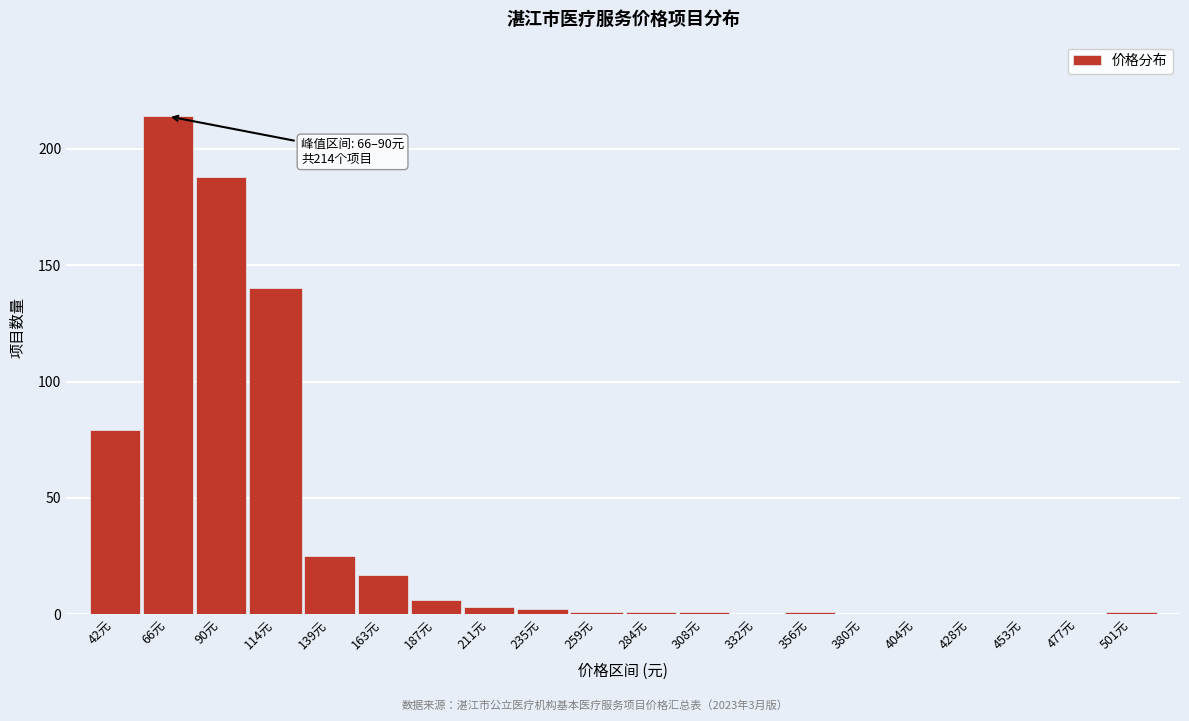

Reading left to right, extract all data points from this chart.

42元=79	66元=214	90元=188	114元=140	139元=25	163元=17	187元=6	211元=3	235元=2	259元=1	284元=1	308元=1	332元=0	356元=1	380元=0	404元=0	428元=0	453元=0	477元=0	501元=1